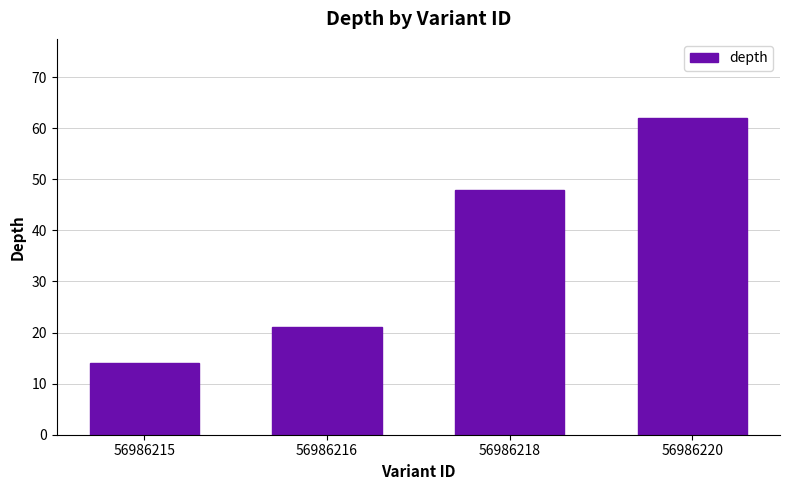

The chart shows a value of 12 at 56986216. True or false?

False